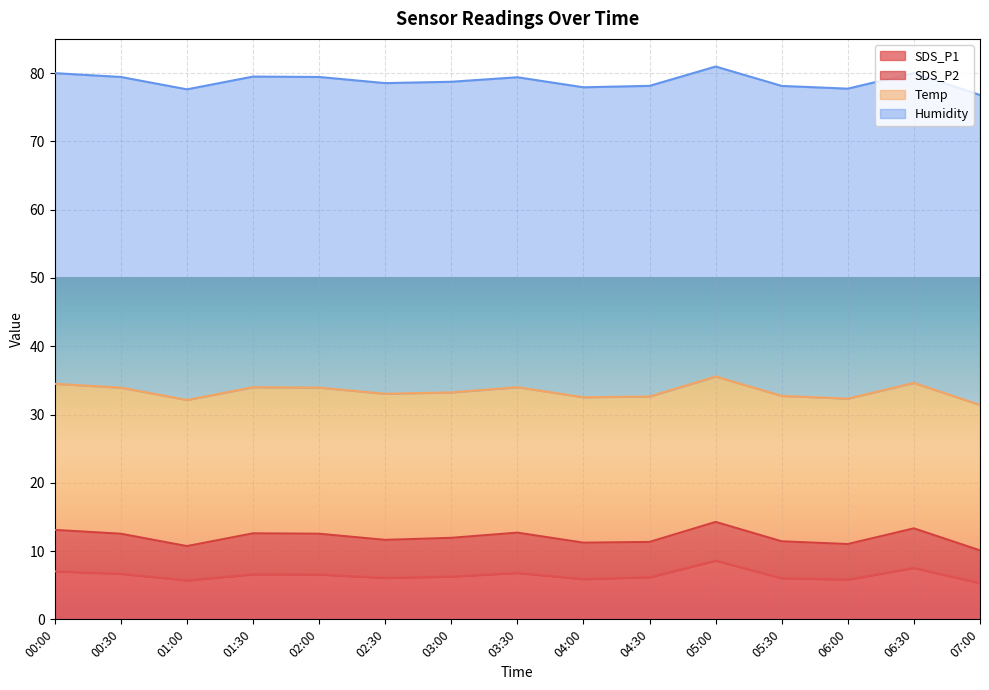

At which label is SDS_P1 closest to 6?

05:30